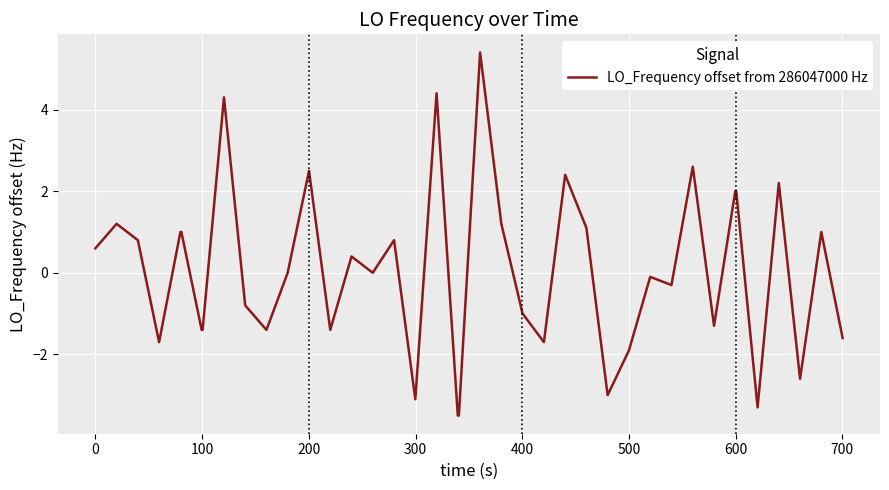

Reading left to right, list all the values displayed in this chart.

0.6	1.2	0.8	-1.7	1.0	1.0	-1.4	-1.4	4.3	-0.8	-1.4	0.0	2.5	-1.4	0.4	0.0	0.8	-3.1	4.4	-3.5	-3.5	5.4	1.2	-1.0	-1.7	2.4	1.1	-3.0	-1.9	-0.1	-0.3	2.6	-1.3	2.0	2.0	-3.3	2.2	-2.6	1.0	-1.6